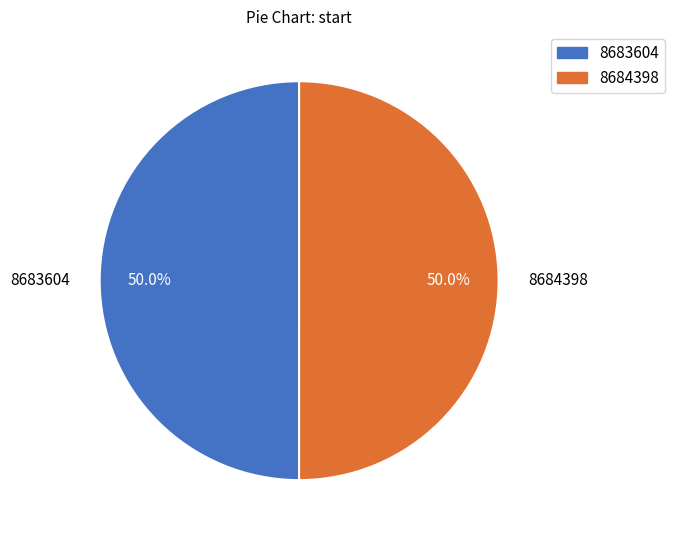

How many segments does this pie chart have?

2